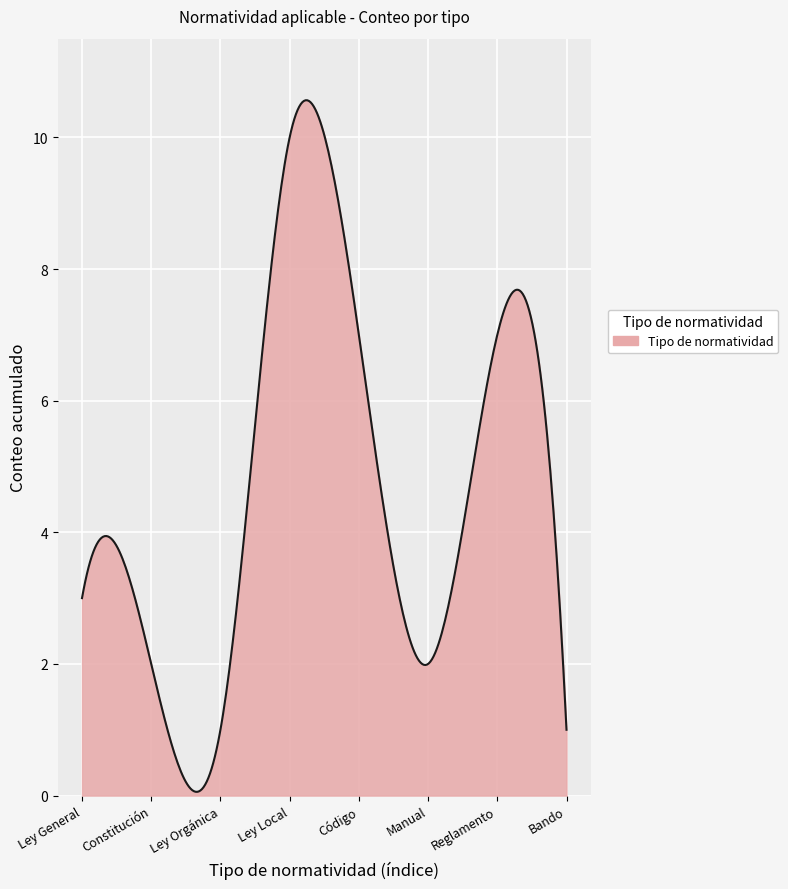

What is the greatest value displayed?

10.6